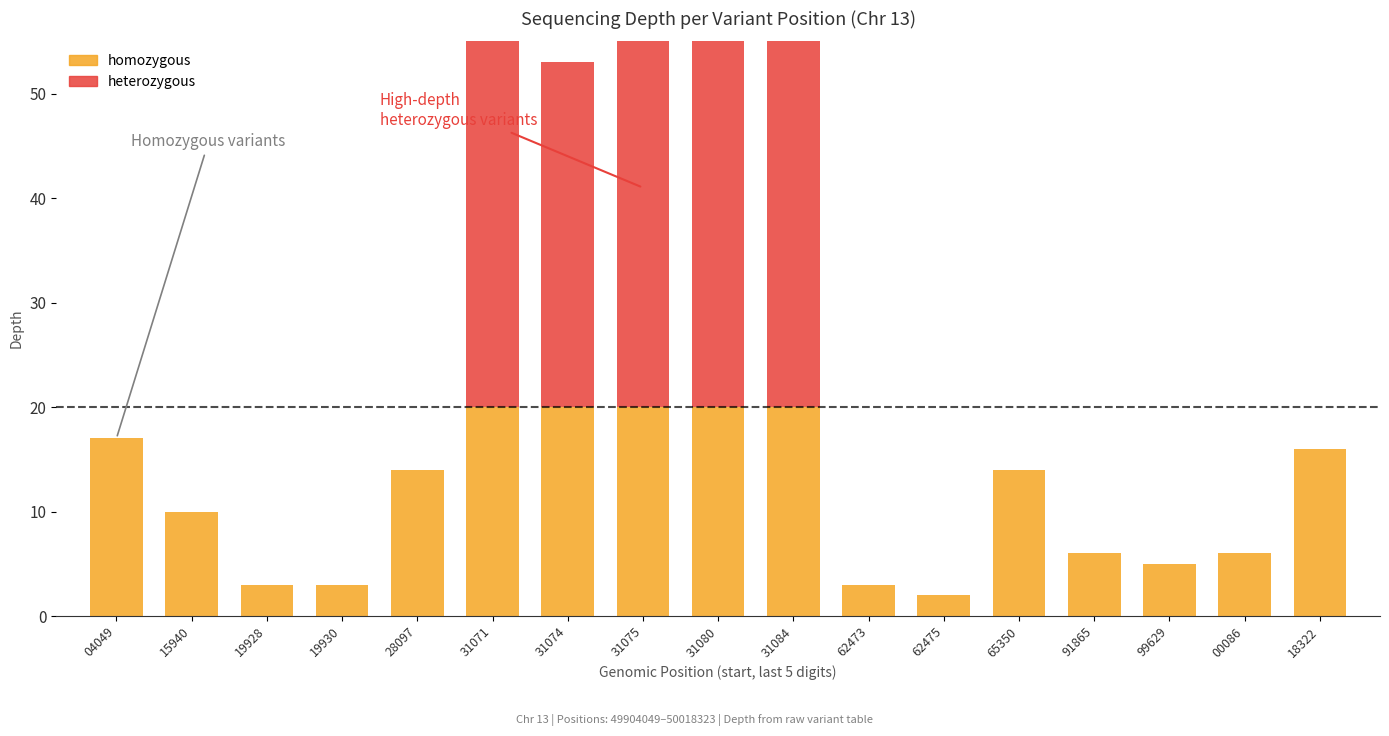

Rank the series at 31080 from highest to lowest value.

heterozygous (above threshold), homozygous